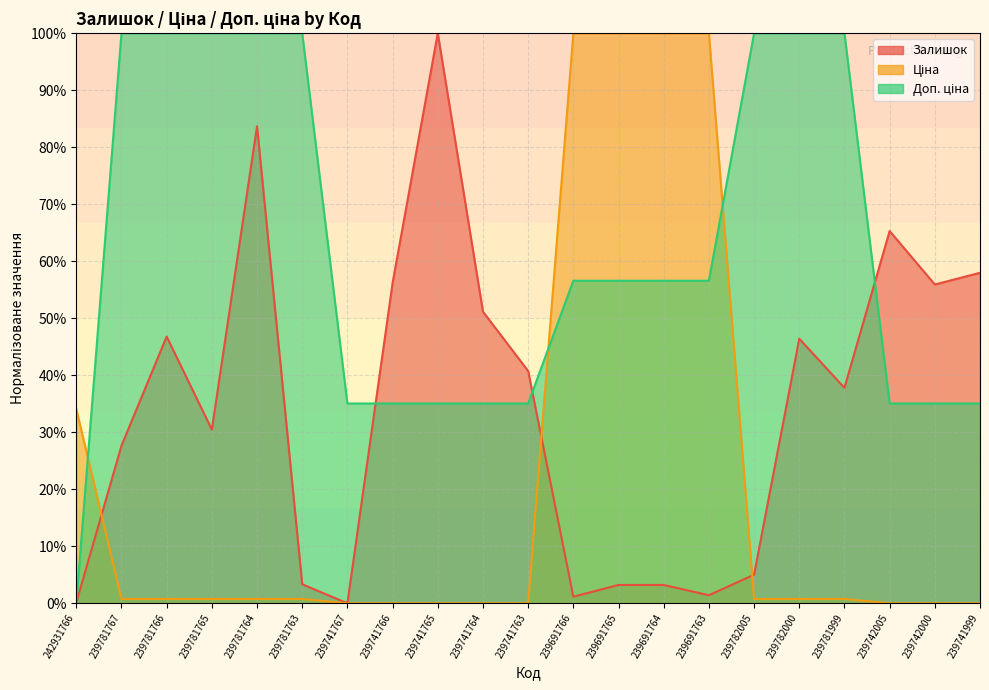

Which series has the largest total across all categories?

Доп. ціна